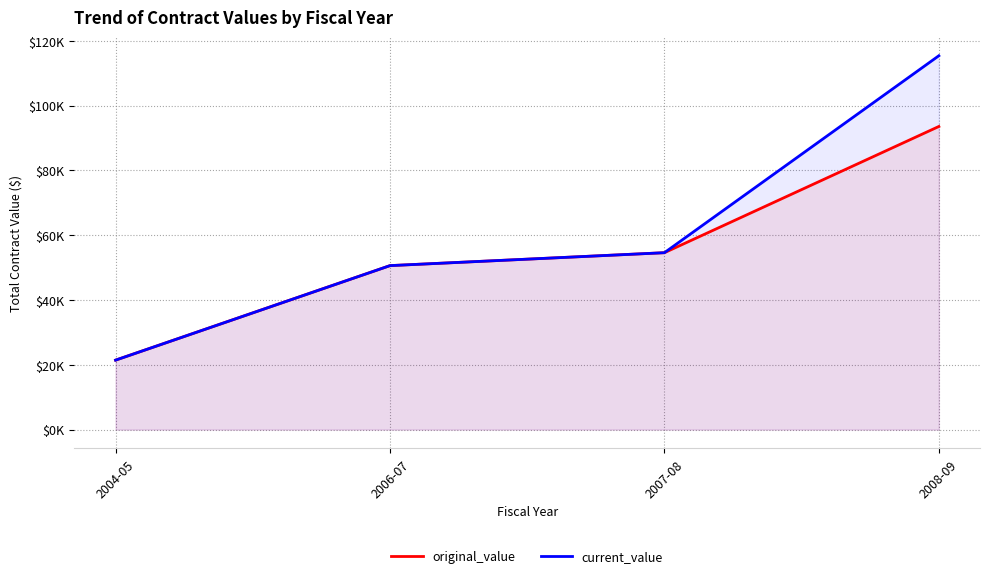

Reading left to right, transcribe all the data shown in this chart.

original_value: 21440.6	50618.3	54606.4	93568.5
current_value: 21440.6	50618.3	54606.4	115404.9